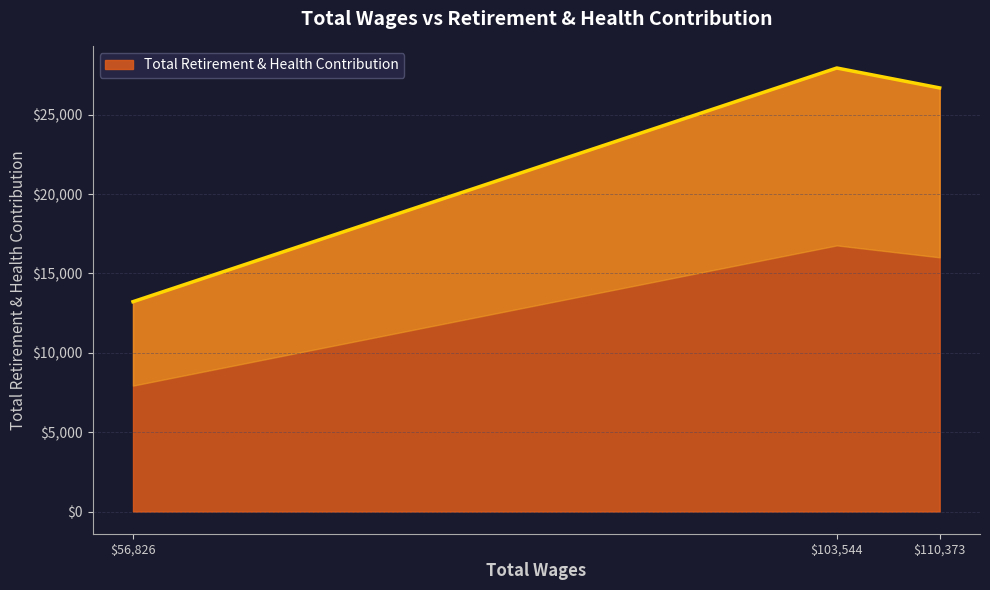

How many lines are shown in the chart?

1